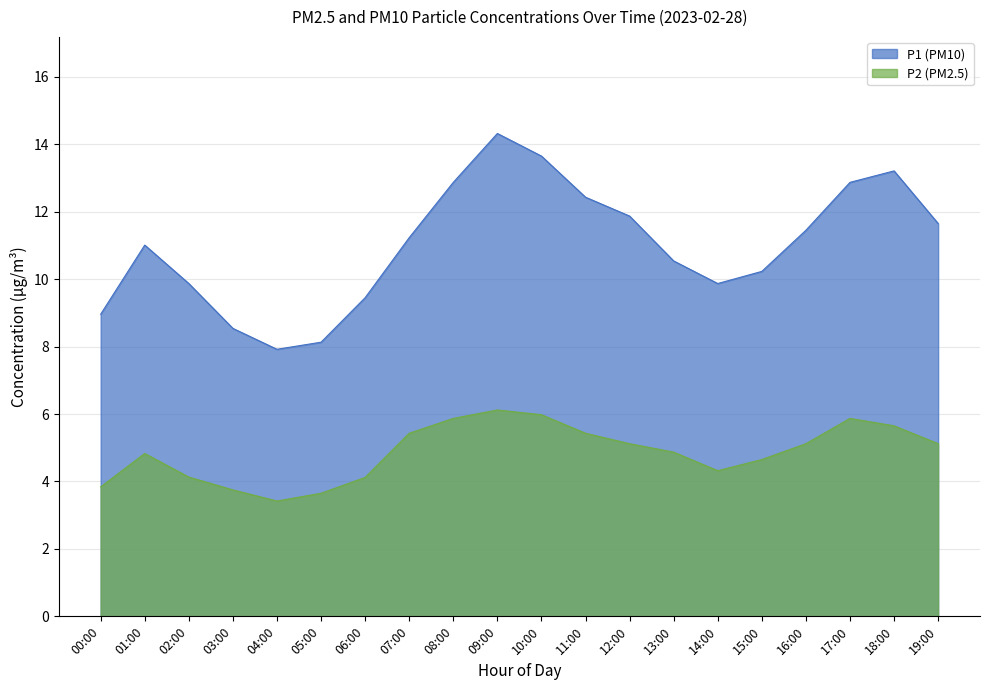

At which category does the chart reach its minimum across all series?

04:00